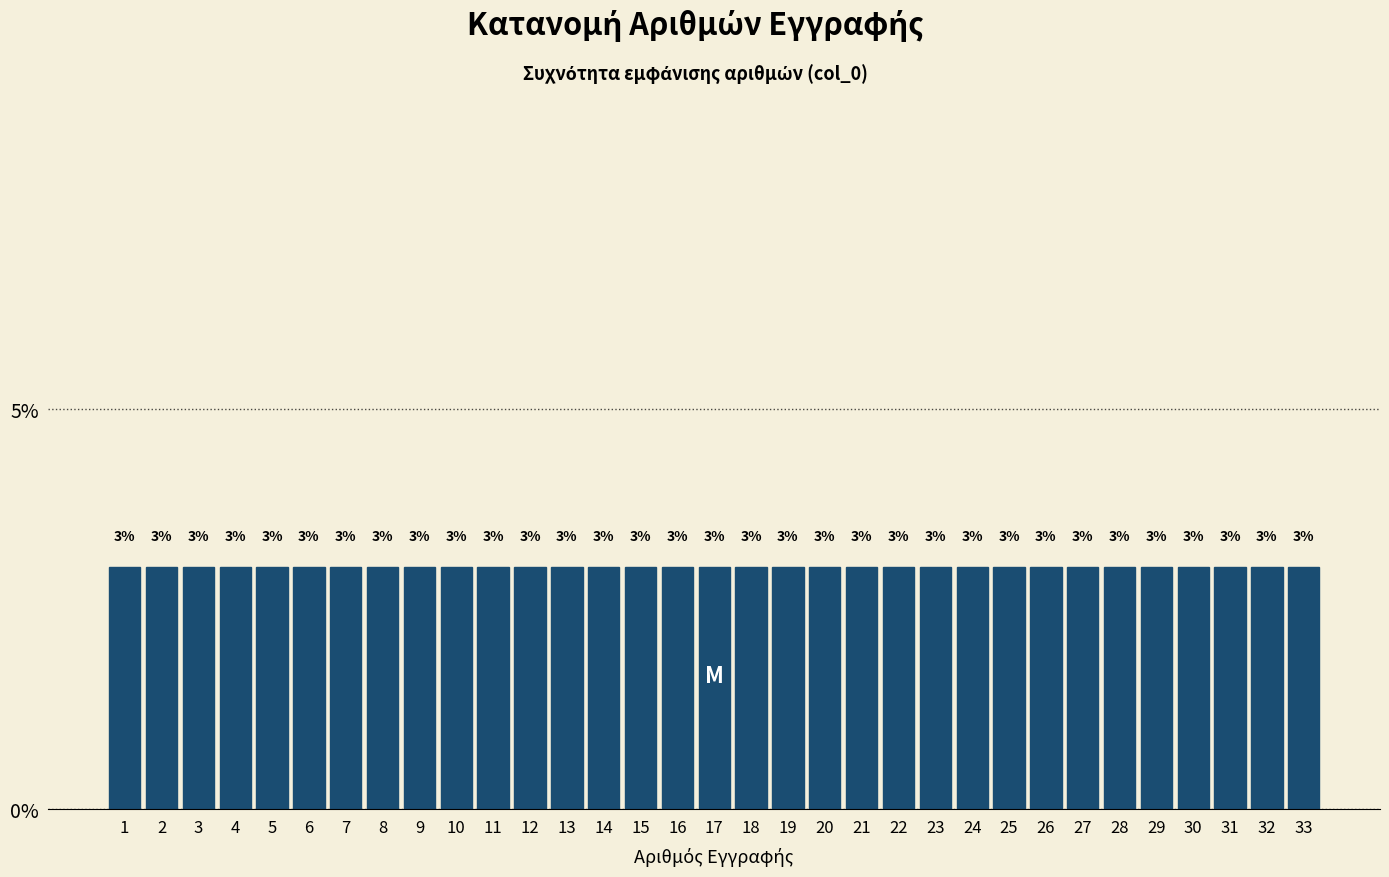

Reading left to right, transcribe this chart: for each bar, give the range it covers on the x-axis and its height.

0.5 to 1.5: 3
1.5 to 2.5: 3
2.5 to 3.5: 3
3.5 to 4.5: 3
4.5 to 5.5: 3
5.5 to 6.5: 3
6.5 to 7.5: 3
7.5 to 8.5: 3
8.5 to 9.5: 3
9.5 to 10.5: 3
10.5 to 11.5: 3
11.5 to 12.5: 3
12.5 to 13.5: 3
13.5 to 14.5: 3
14.5 to 15.5: 3
15.5 to 16.5: 3
16.5 to 17.5: 3
17.5 to 18.5: 3
18.5 to 19.5: 3
19.5 to 20.5: 3
20.5 to 21.5: 3
21.5 to 22.5: 3
22.5 to 23.5: 3
23.5 to 24.5: 3
24.5 to 25.5: 3
25.5 to 26.5: 3
26.5 to 27.5: 3
27.5 to 28.5: 3
28.5 to 29.5: 3
29.5 to 30.5: 3
30.5 to 31.5: 3
31.5 to 32.5: 3
32.5 to 33.5: 3